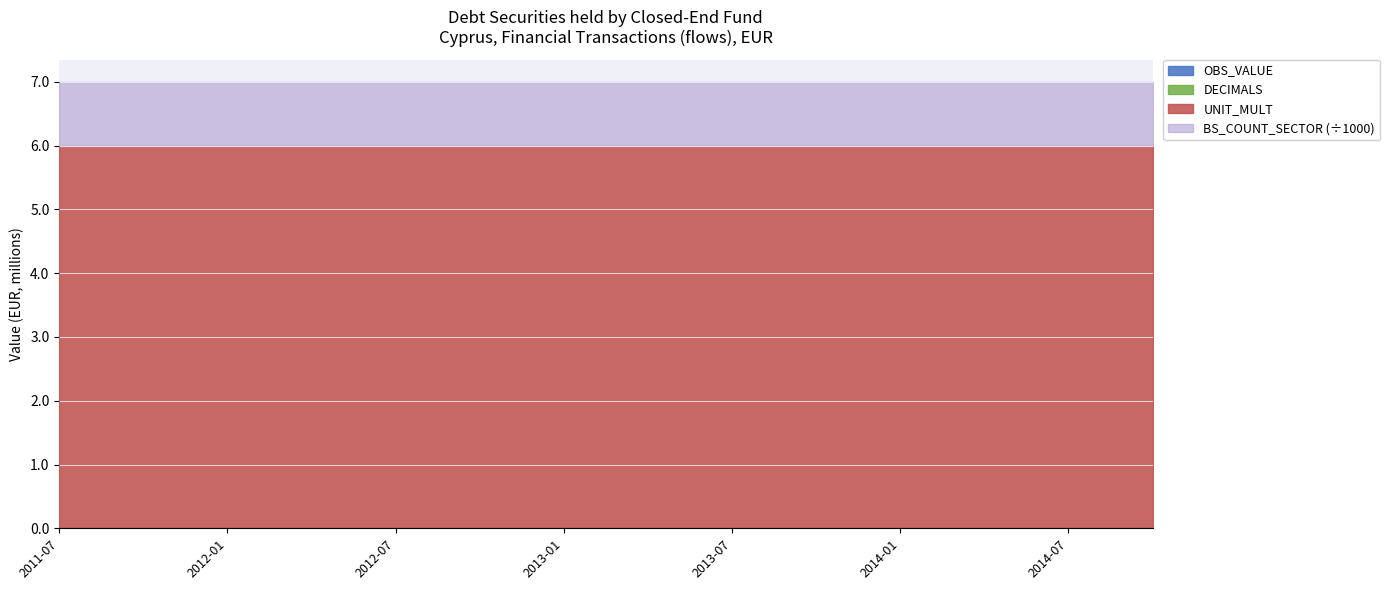

Rank the series at 2012-10 from lowest to highest value.

OBS_VALUE, DECIMALS, UNIT_MULT, BS_COUNT_SECTOR